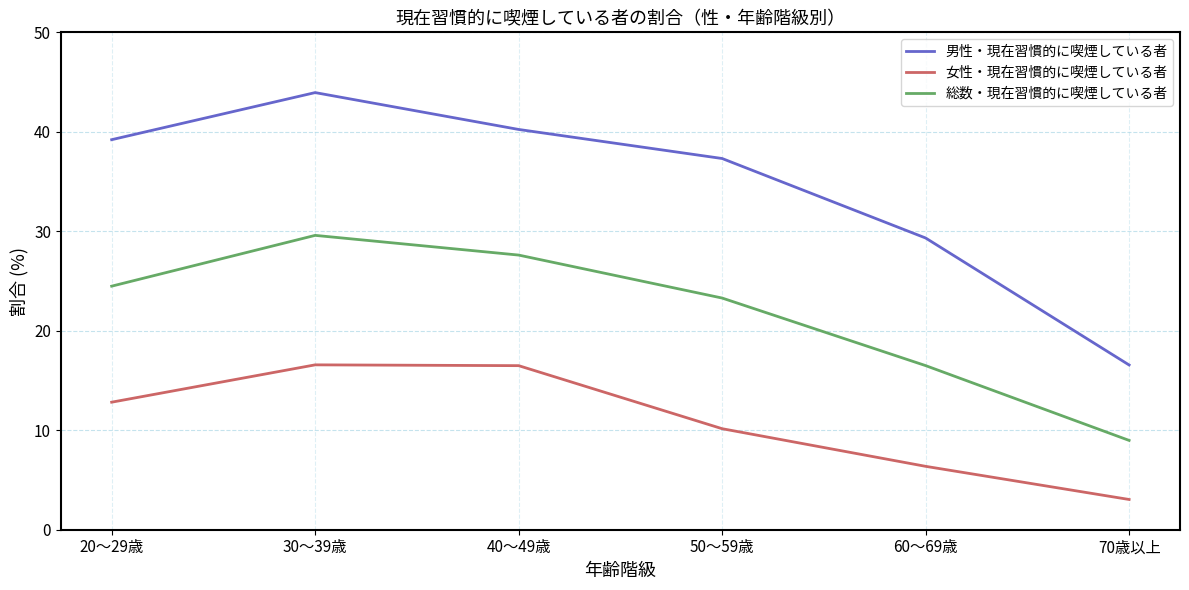

How many distinct data groups are displayed?

3